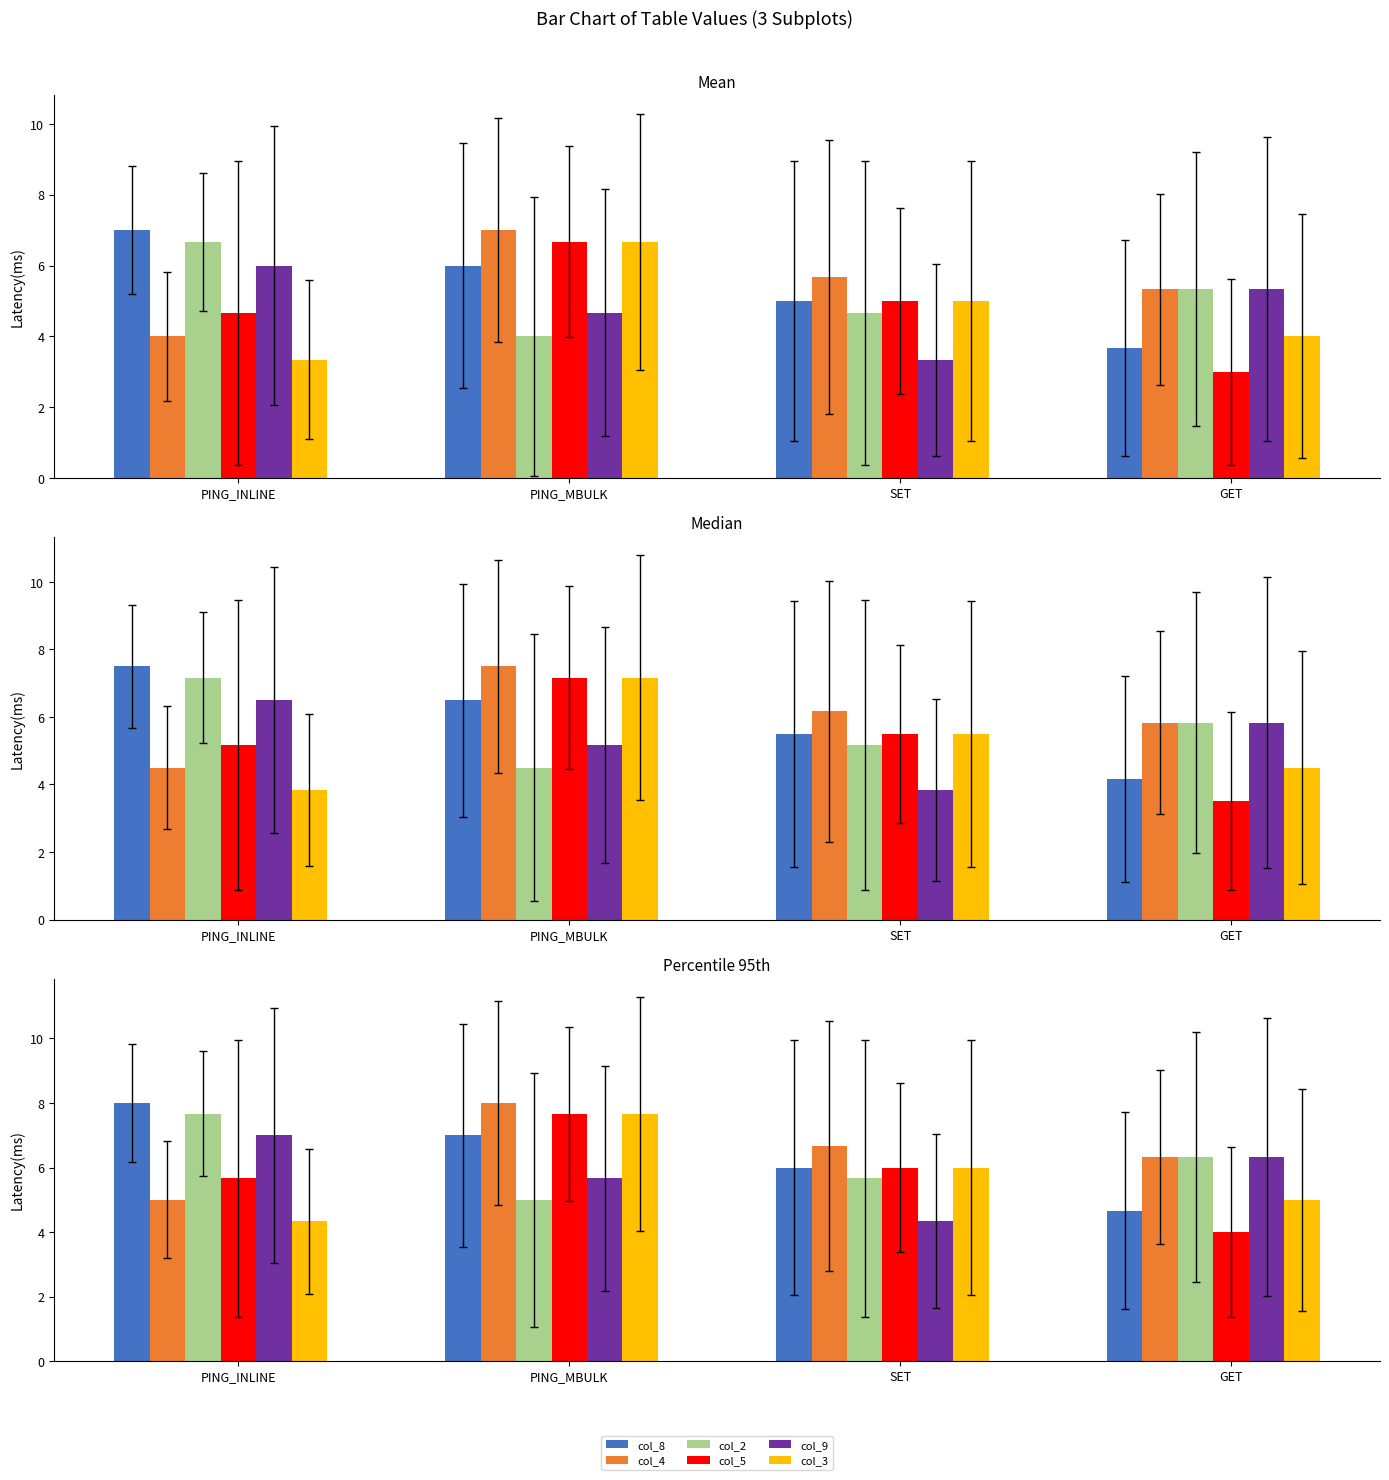

What is the total value across all series at PING_INLINE?

37.7